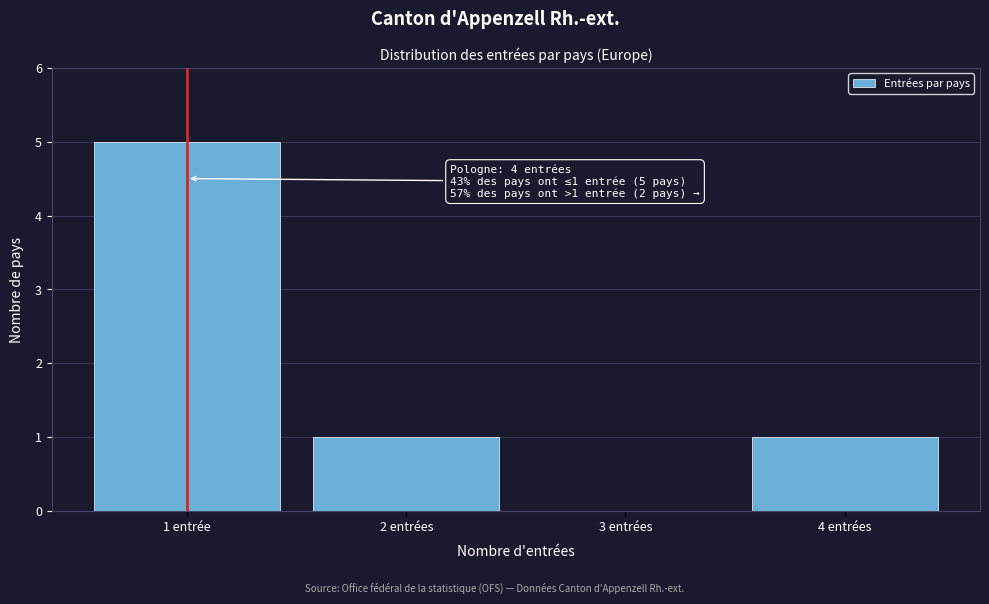

Reading left to right, list all the values displayed in this chart.

1 entrée=5	2 entrées=1	3 entrées=0	4 entrées=1